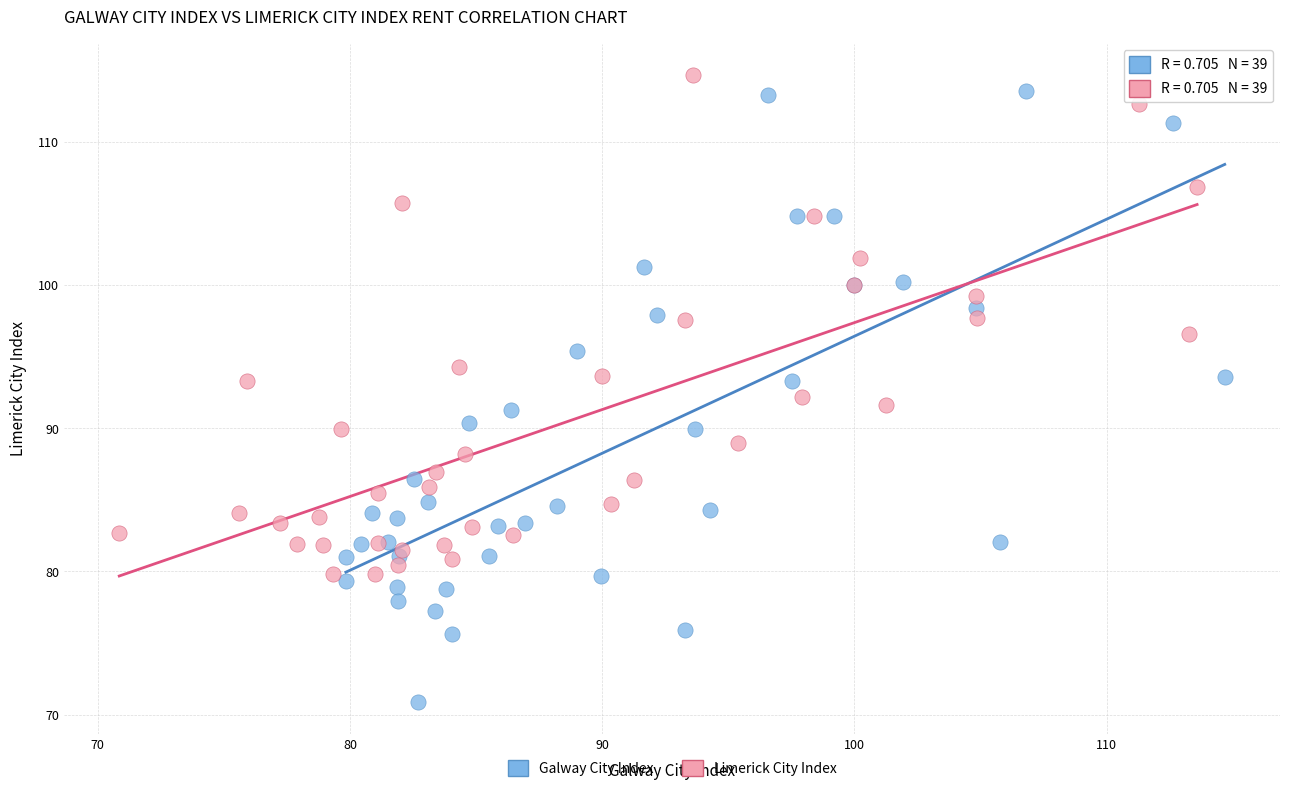

Which series contains the lowest Y value?

Galway City Index